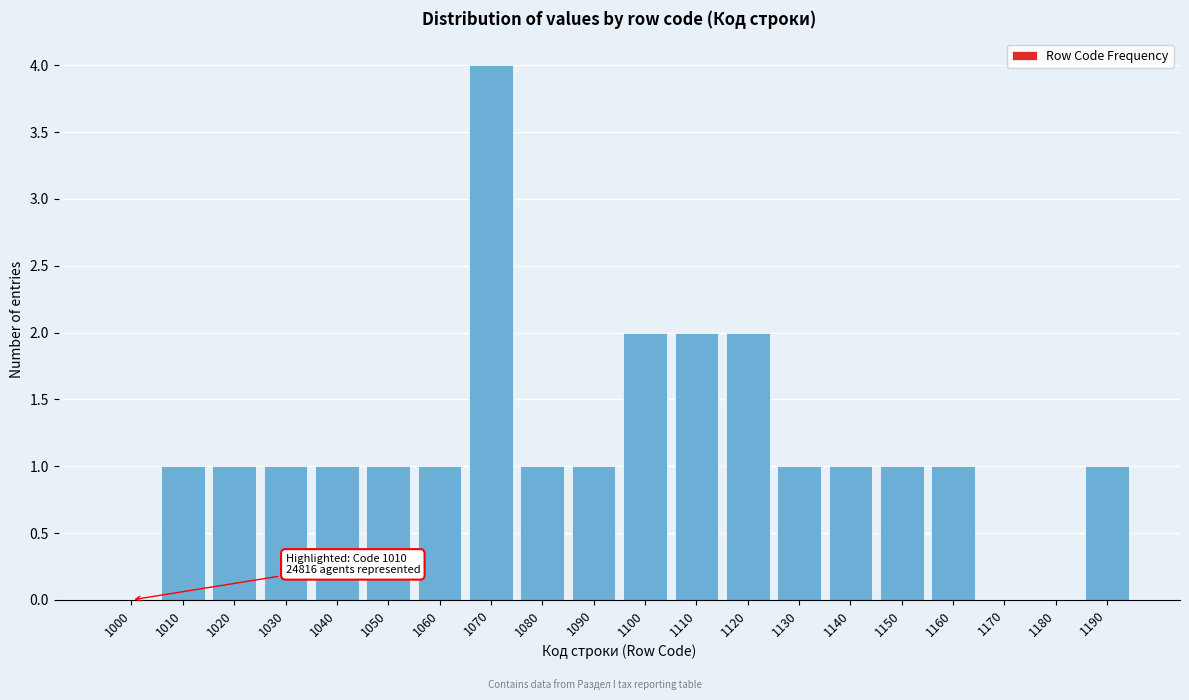

Reading left to right, extract all data points from this chart.

1000=0	1010=1	1020=1	1030=1	1040=1	1050=1	1060=1	1070=4	1080=1	1090=1	1100=2	1110=2	1120=2	1130=1	1140=1	1150=1	1160=1	1170=0	1180=0	1190=1